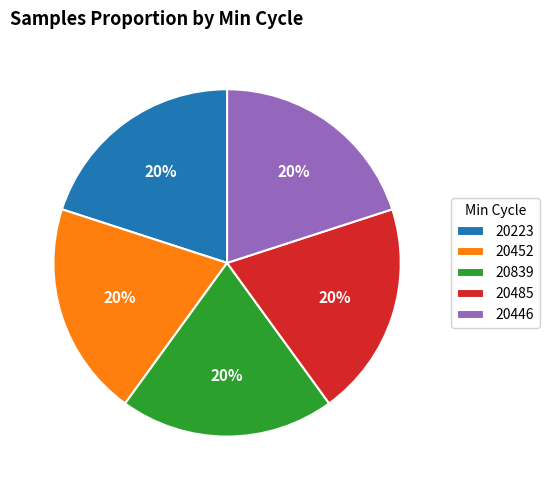

Approximately how many times larger is the value at 20446 compared to 20839?

1.0